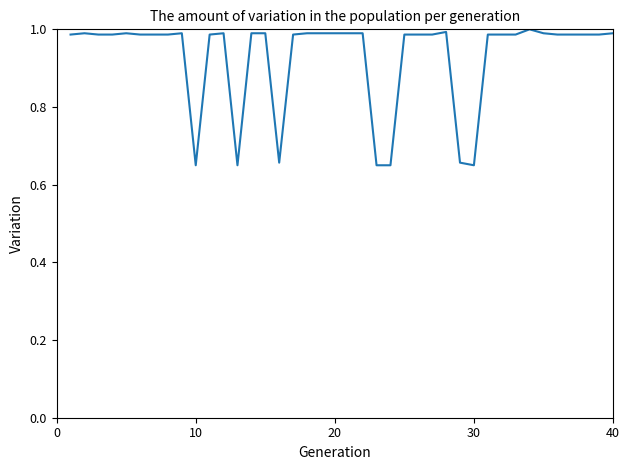

What is the average value?

0.9